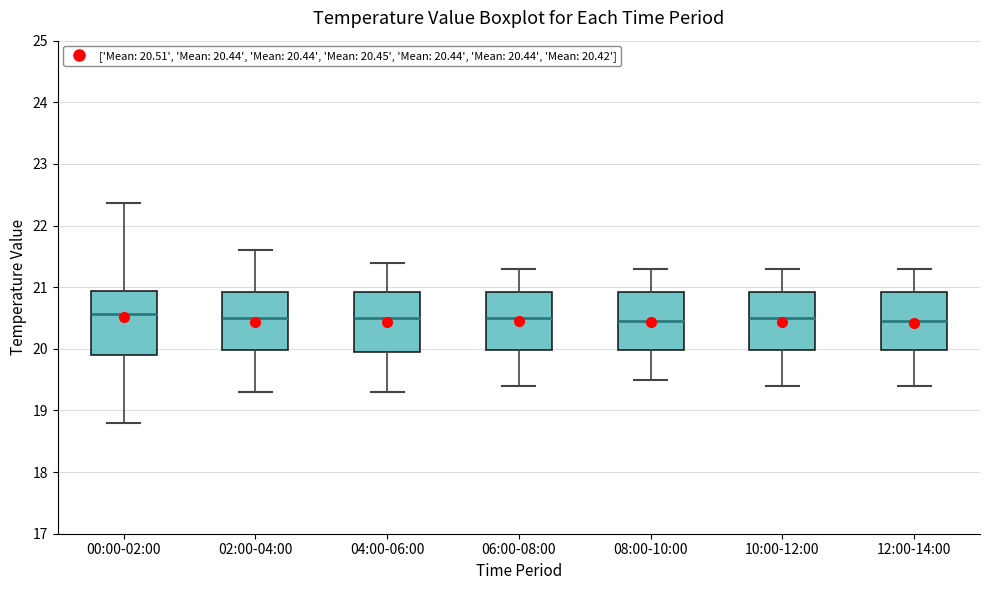

Reading left to right, read every box against the y-axis: the position of its median line, the range the box covers, and the ends of its whiskers. The values are not printed on the chart, so give them approximately, as read against the axis.

00:00-02:00: median 20.6, box 19.9 to 20.9, whiskers 18.8 to 22.4
02:00-04:00: median 20.5, box 20.0 to 20.9, whiskers 19.3 to 21.6
04:00-06:00: median 20.5, box 20.0 to 20.9, whiskers 19.3 to 21.4
06:00-08:00: median 20.5, box 20.0 to 20.9, whiskers 19.4 to 21.3
08:00-10:00: median 20.5, box 20.0 to 20.9, whiskers 19.5 to 21.3
10:00-12:00: median 20.5, box 20.0 to 20.9, whiskers 19.4 to 21.3
12:00-14:00: median 20.5, box 20.0 to 20.9, whiskers 19.4 to 21.3